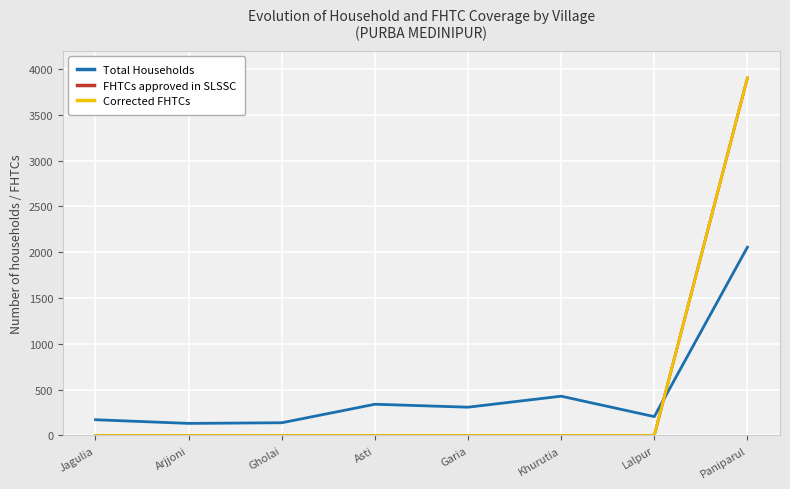

What is the spread (max minus min) of values at Paniparul?

1847